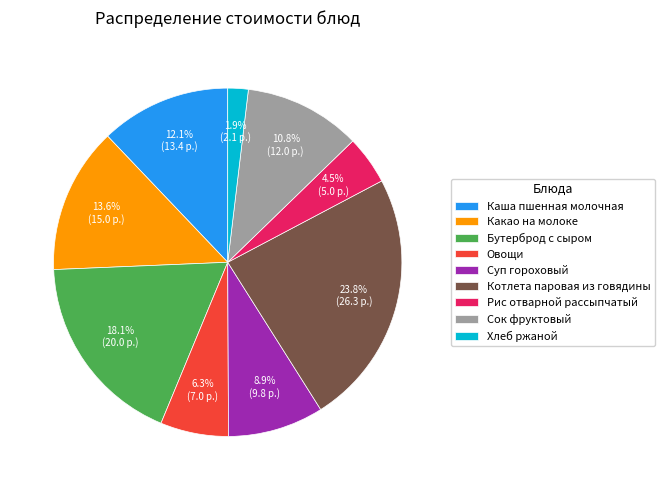

To the nearest percent, what is the difference between the largest and smallest slice percentages?

22%